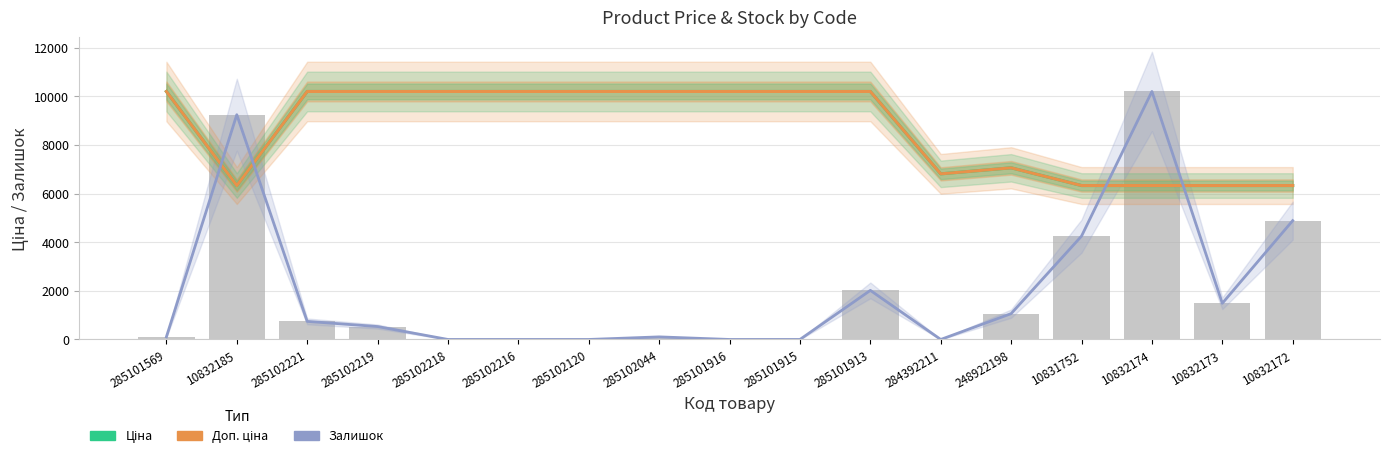

What position from the left is 285101916?

9